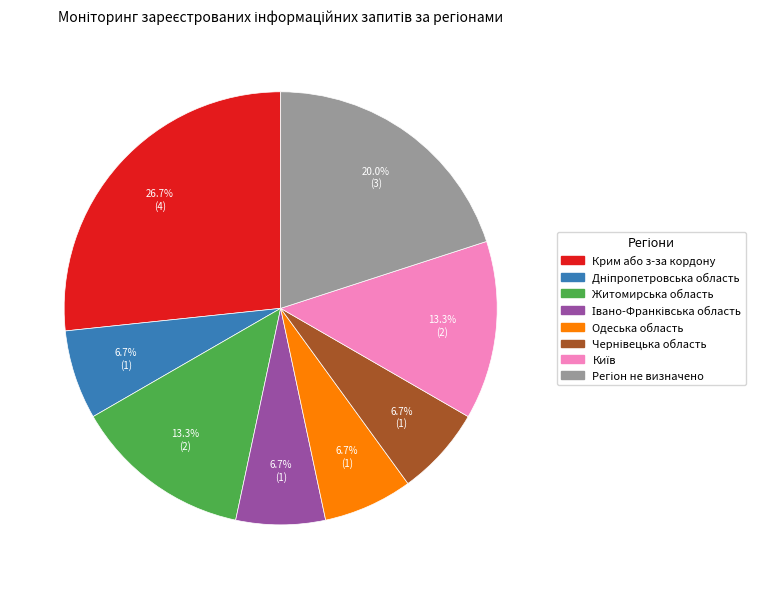

Is it true that Крим або з-за кордону is 27% of the pie?

True